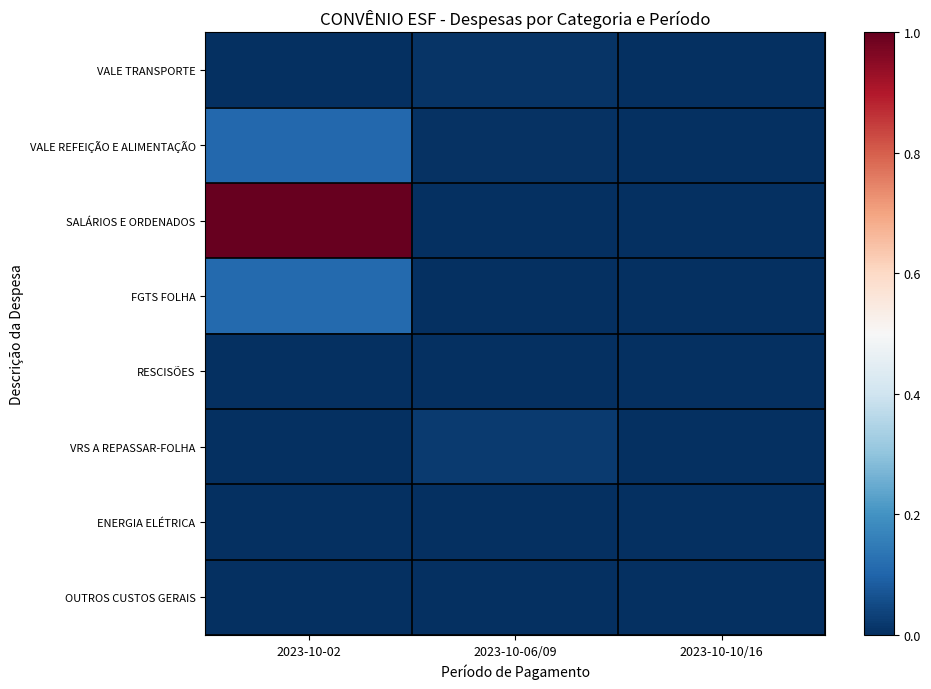

Which series has the largest total across all categories?

SALÁRIOS E ORDENADOS